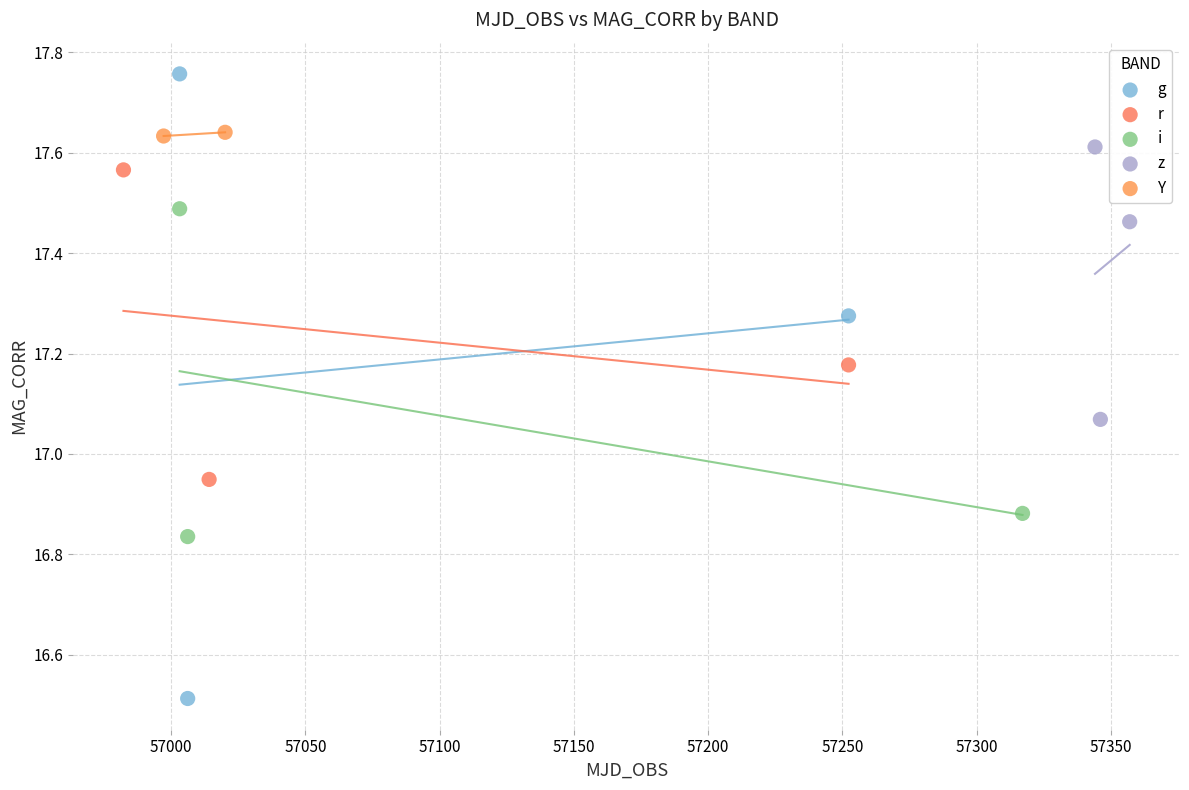

What are all the series names shown in the legend?

g, r, i, z, Y